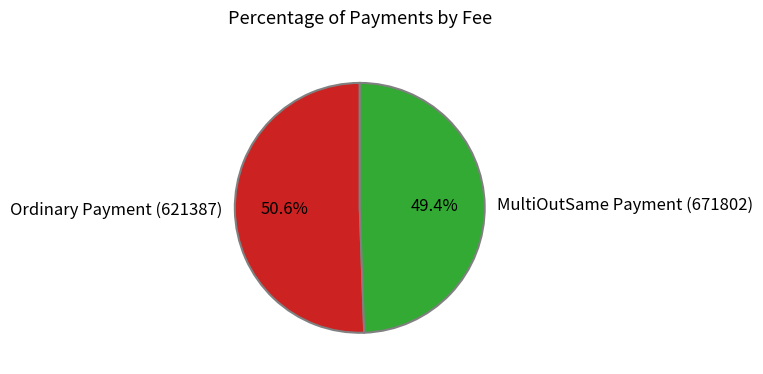

True or false: Ordinary Payment (621387) accounts for 51% of the total.

True